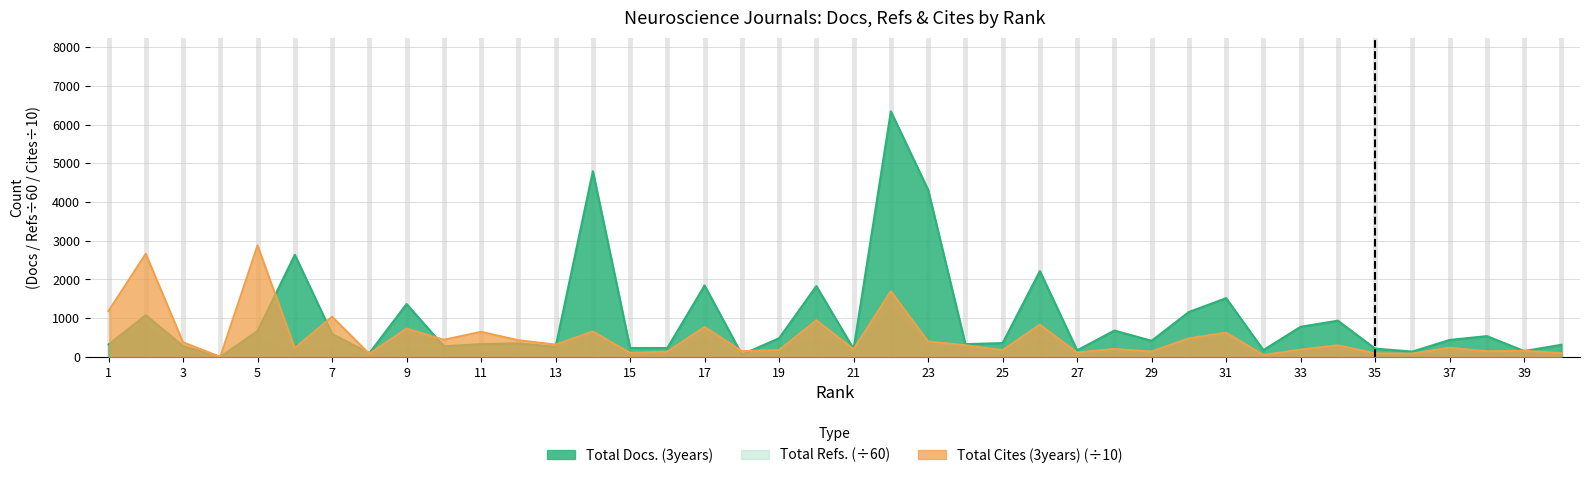

Rank the categories by Total Cites (3years) value from lowest to highest.

4, 32, 8, 36, 35, 40, 15, 27, 16, 29, 38, 18, 39, 25, 19, 33, 21, 28, 6, 37, 34, 24, 13, 3, 23, 12, 10, 30, 31, 11, 14, 9, 17, 26, 20, 7, 1, 22, 2, 5